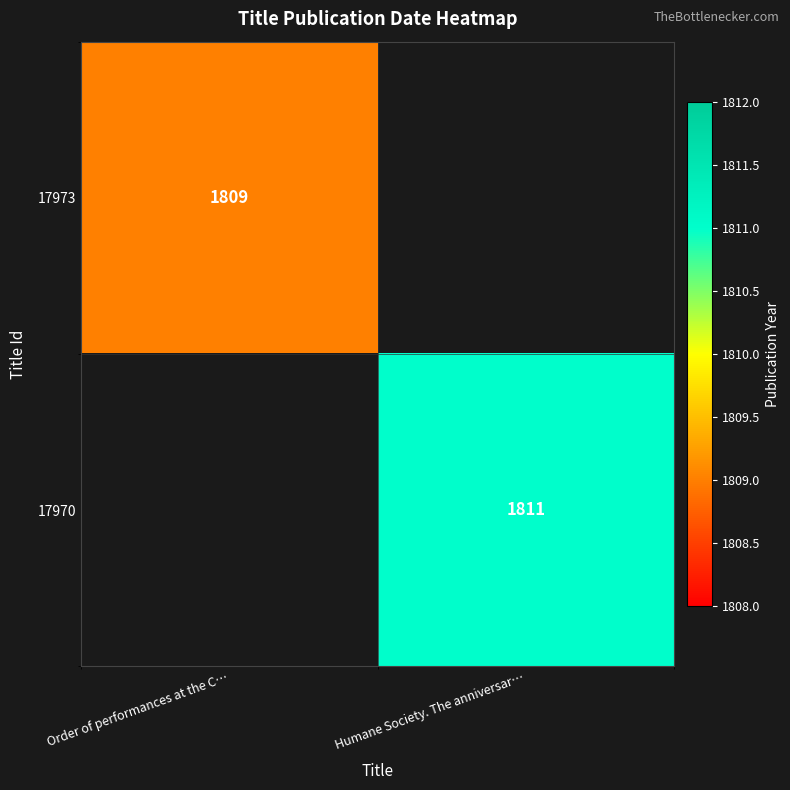

At how many categories does at least one series exceed 1809?

1